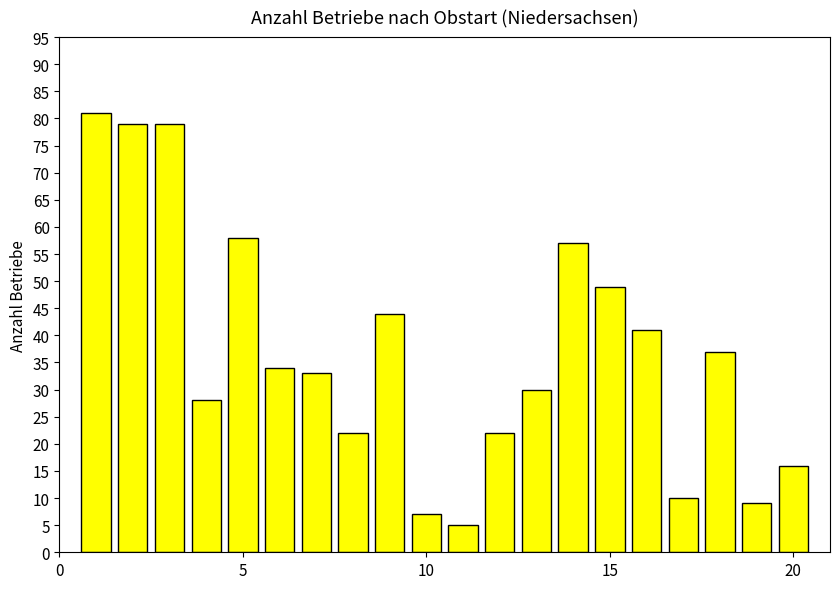

Reading left to right, transcribe all the data shown in this chart.

81	79	79	28	58	34	33	22	44	7	5	22	30	57	49	41	10	37	9	16